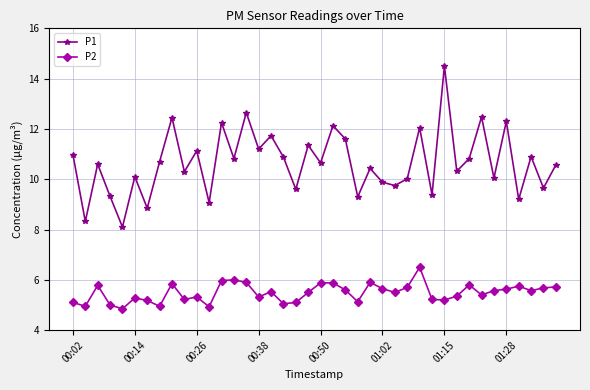

What is the average value of the P2 series?

5.5